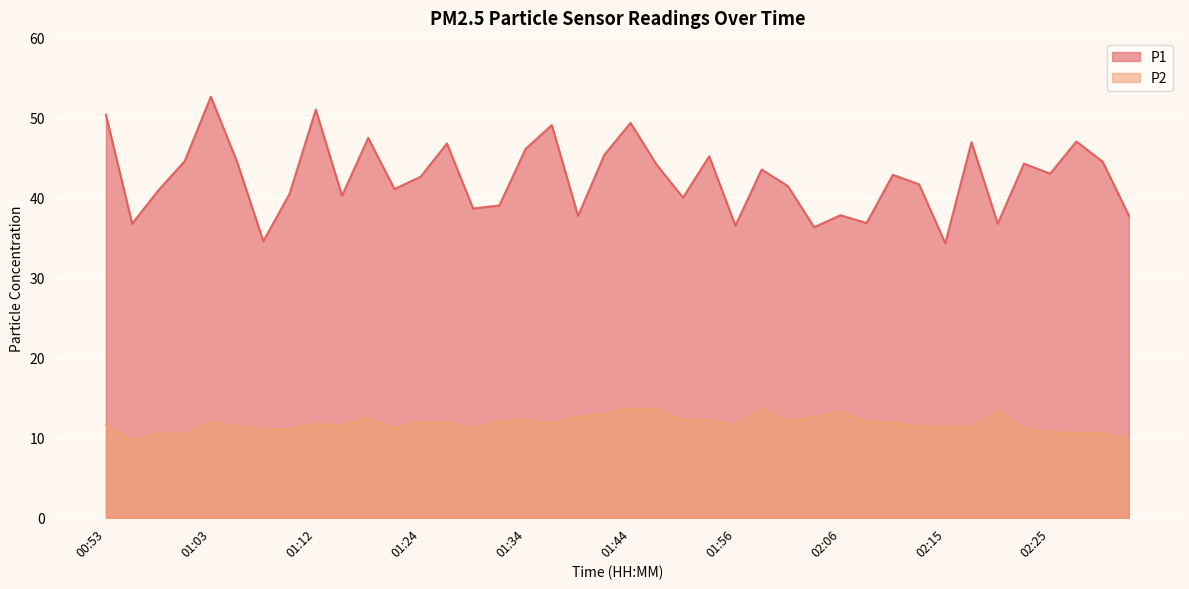

What is the lowest value of the P1 series?

34.3